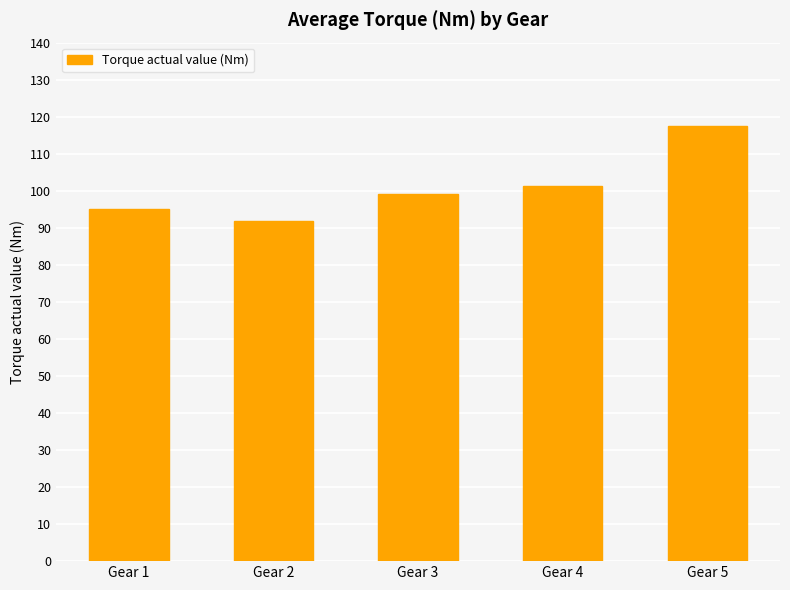

How many data points are less than 99?

2